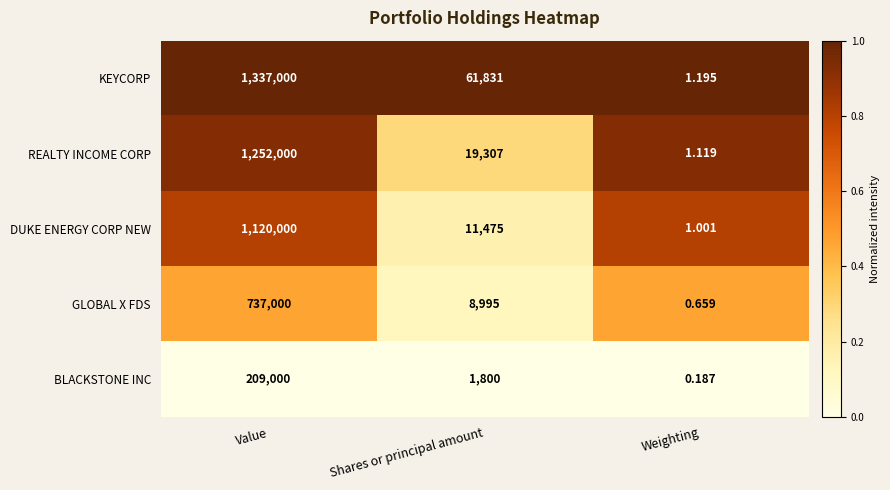

Which series has the largest total across all categories?

KEYCORP